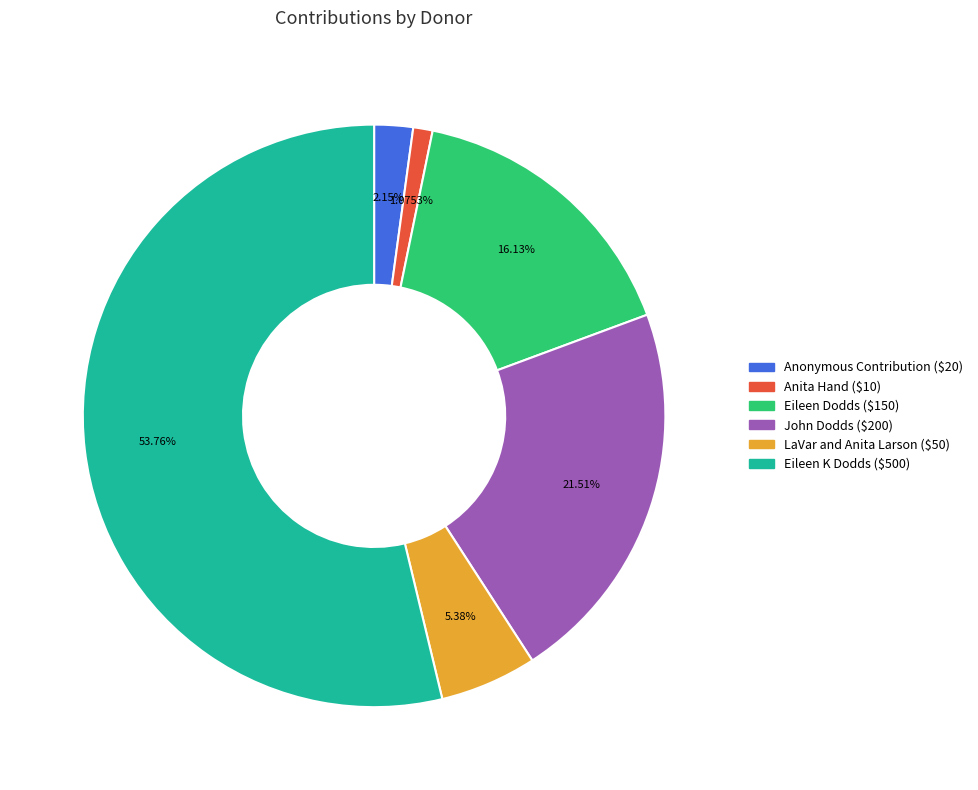

Does Eileen K Dodds ($500) account for over 50% of the chart?

Yes